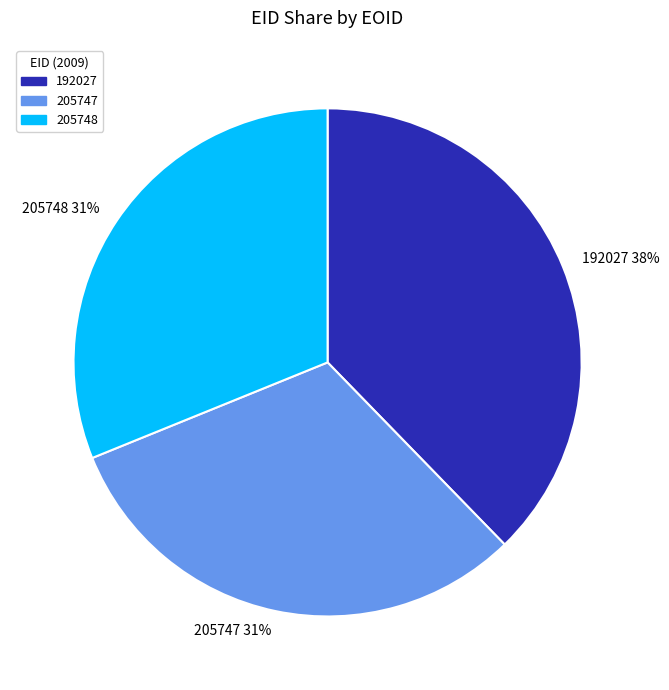

To the nearest percent, what percentage of the pie is 205747?

31%